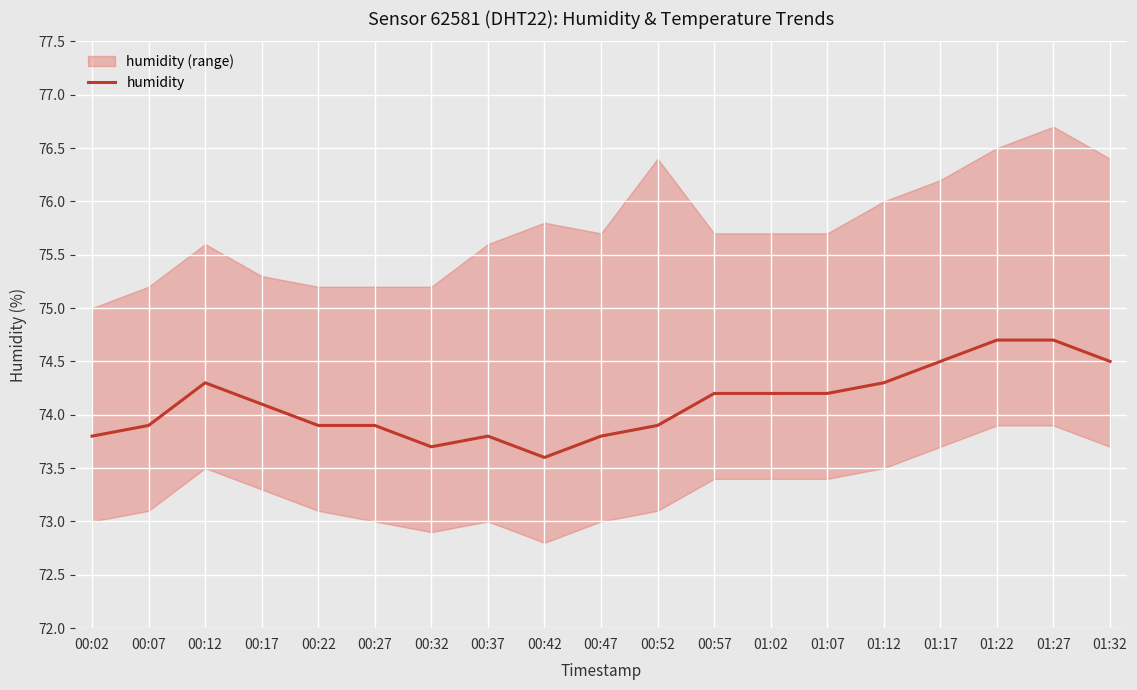

Rank the categories by value from lowest to highest.

00:42, 00:32, 00:02, 00:37, 00:47, 00:07, 00:22, 00:27, 00:52, 00:17, 00:57, 01:02, 01:07, 00:12, 01:12, 01:17, 01:32, 01:22, 01:27